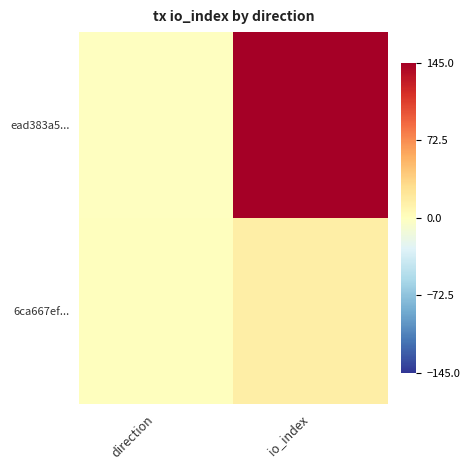

Reading right to left, transcribe all the data shown in this chart.

ead383a5...: io_index=145	direction=-1
6ca667ef...: io_index=15	direction=1